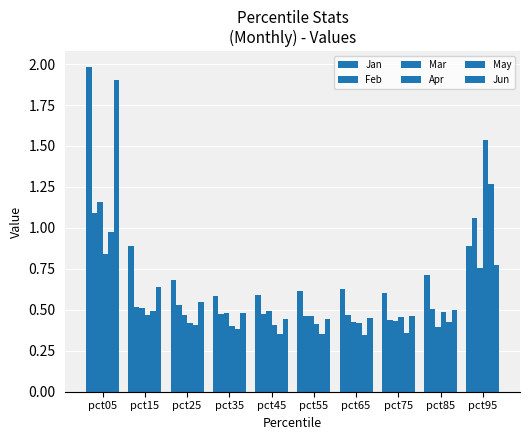

Does the chart contain stacked bars?

No